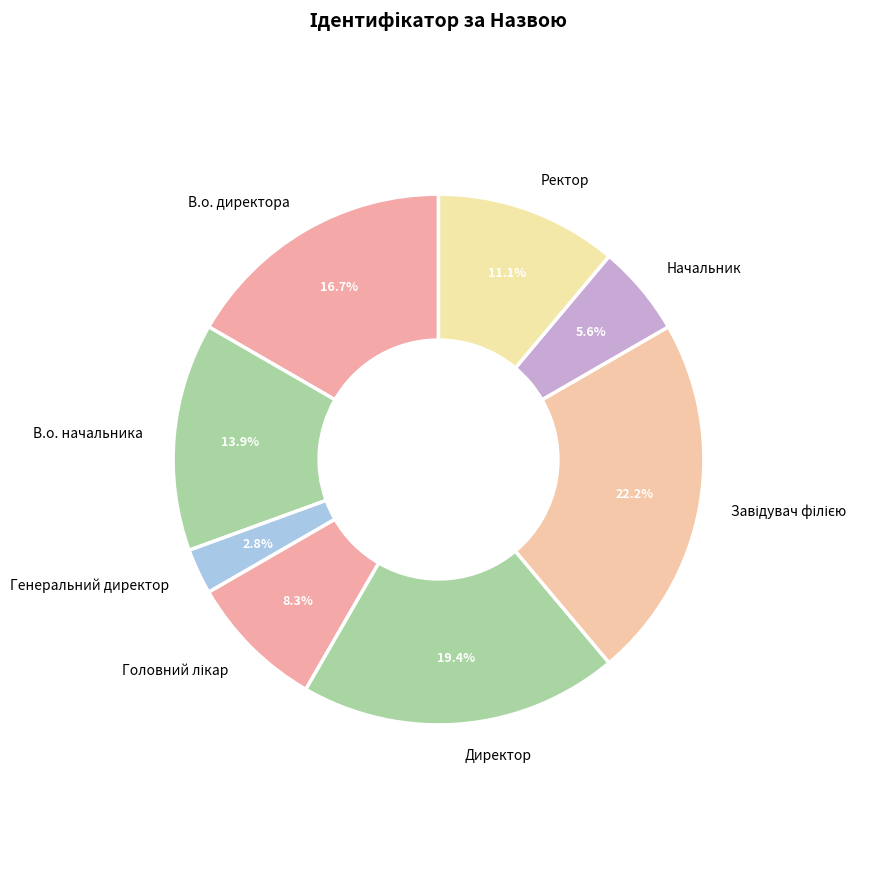

What portion of the pie excludes Начальник?

94.4%